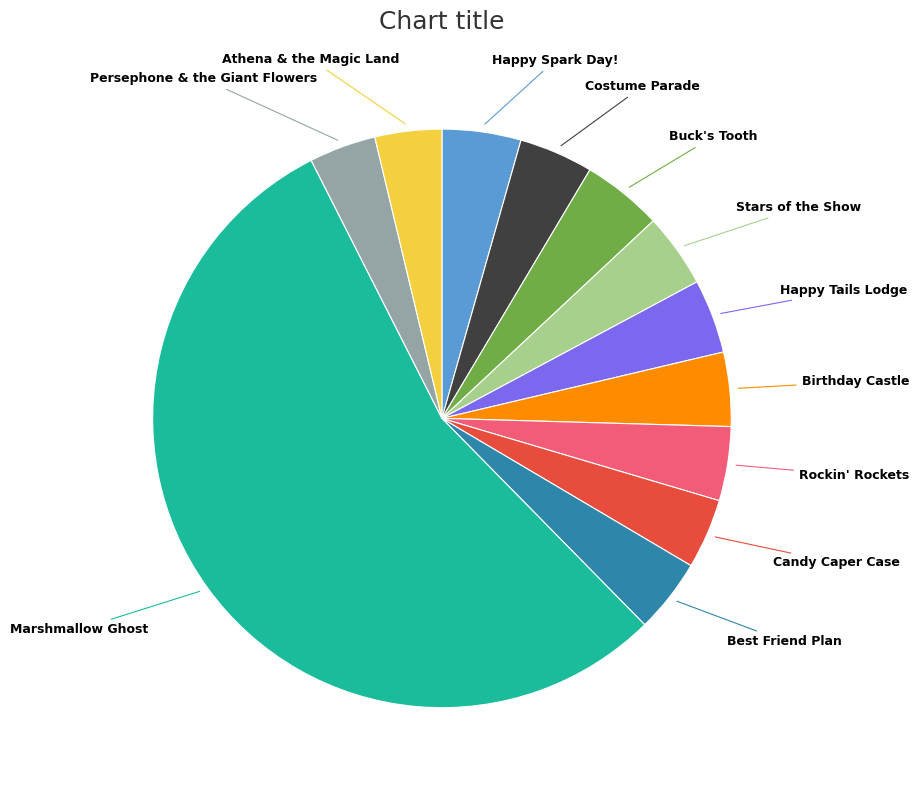

What is the ratio of the value at Marshmallow Ghost to the value at Persephone & the Giant Flowers?

14.7